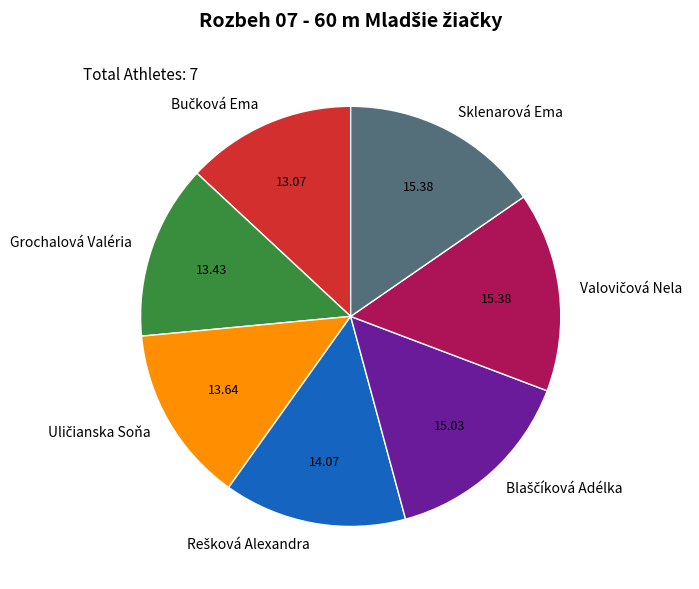

Is there any slice that represents more than half of the pie?

No